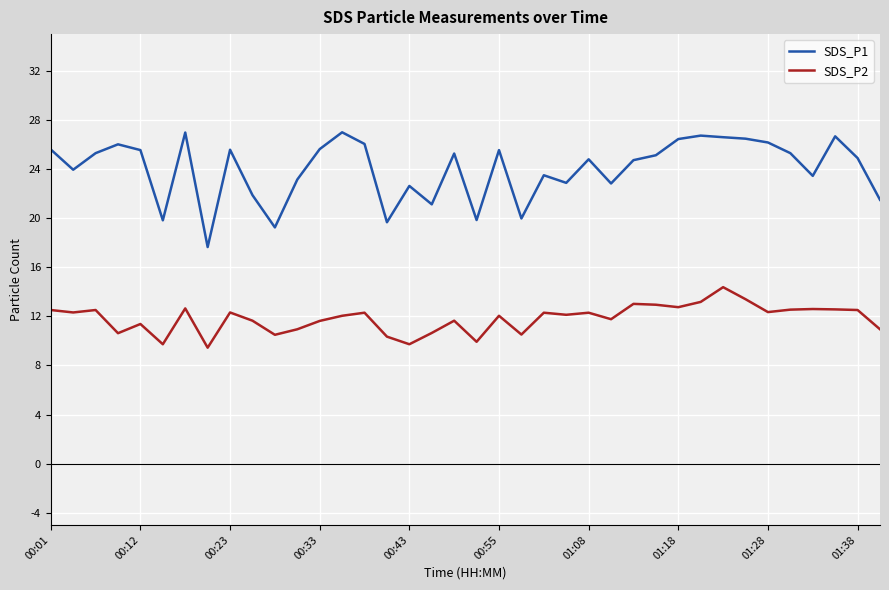

Does the chart display data point markers on the line(s)?

No